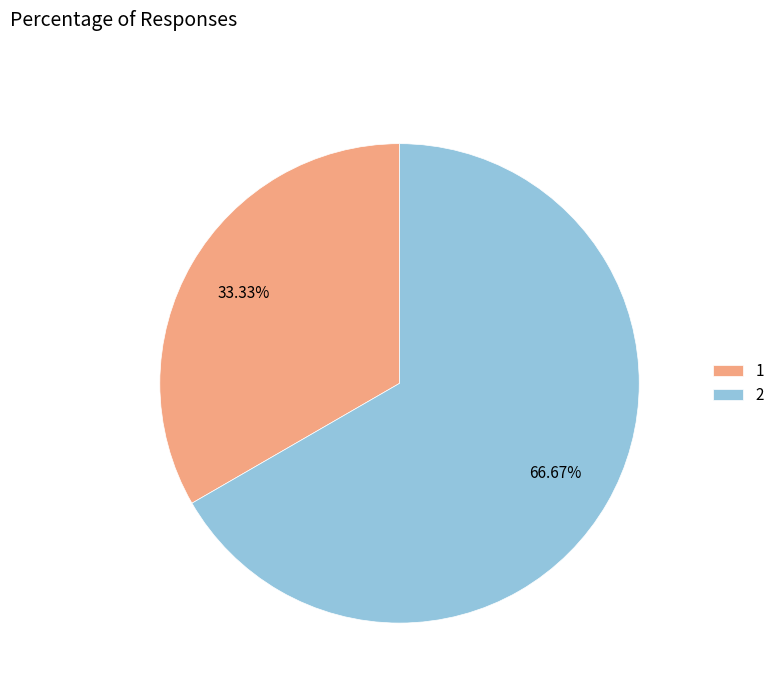

To the nearest percent, what is the average slice percentage?

50%